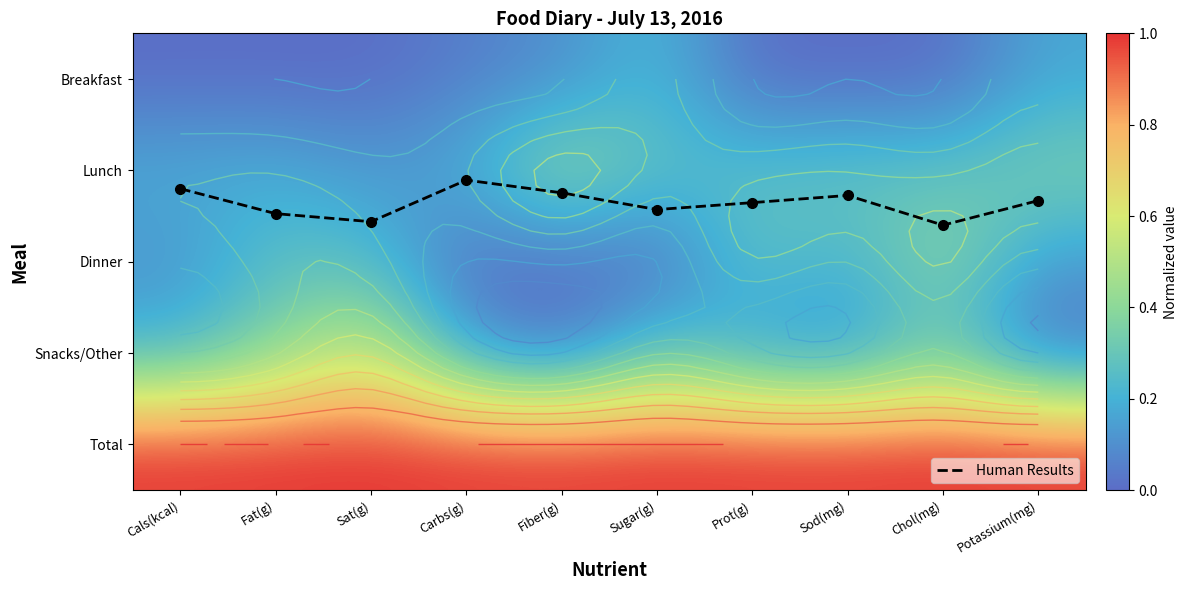

Between Fat(g) and Potassium(mg), which is larger?

Fat(g)